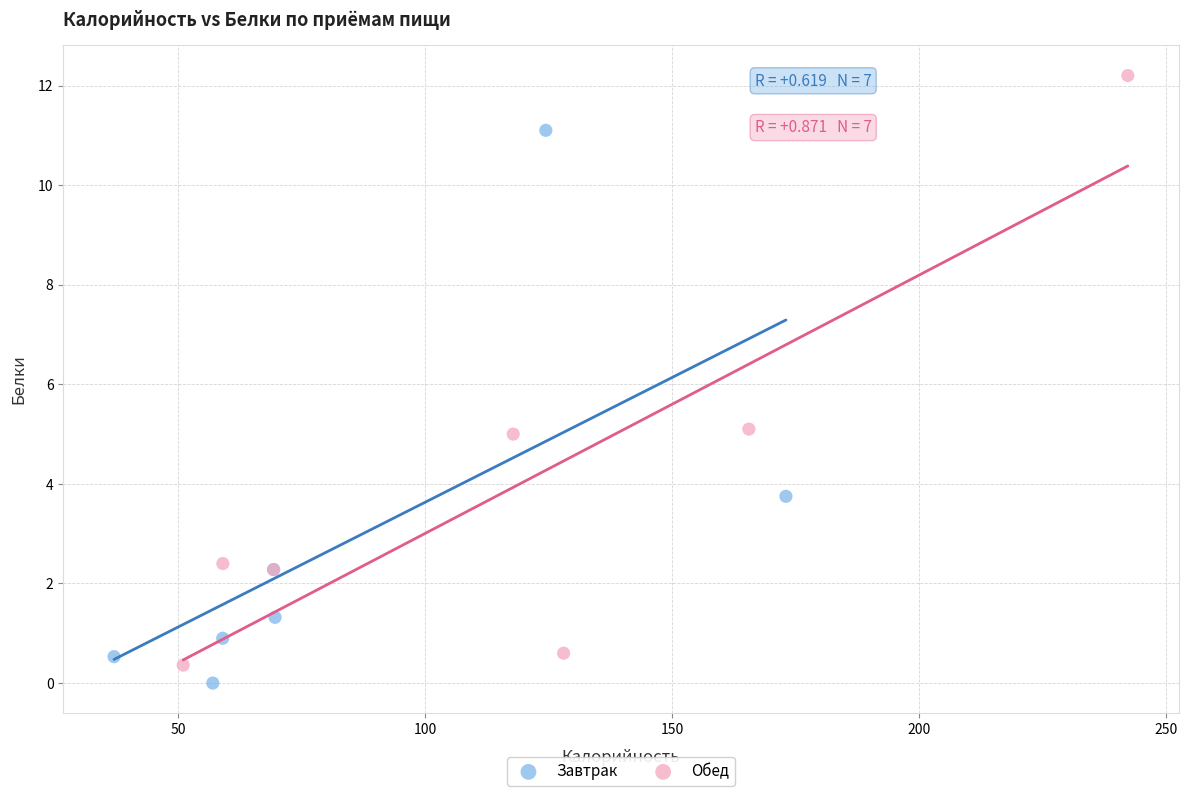

Which series has the widest spread of Y values?

Обед